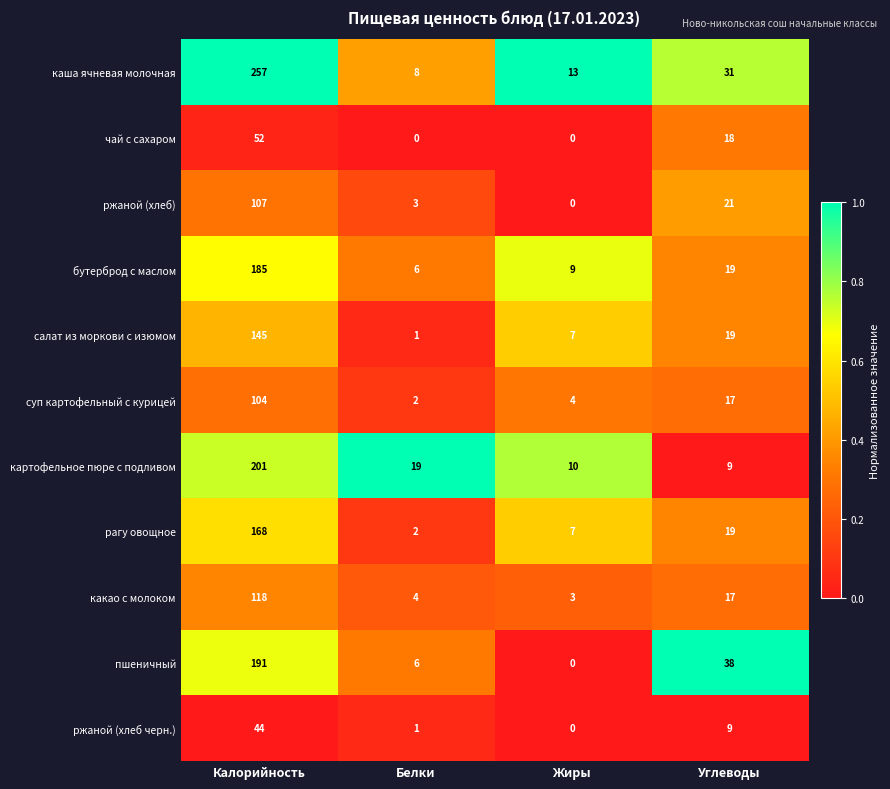

What is the total value across all series at Углеводы?

217